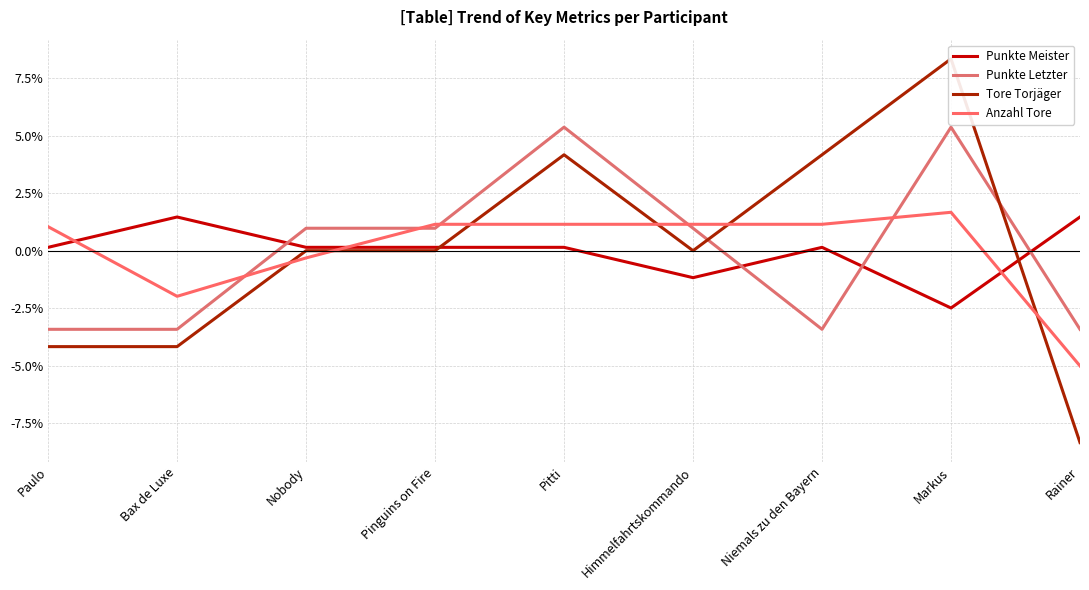

Which series has the largest total across all categories?

Punkte Meister